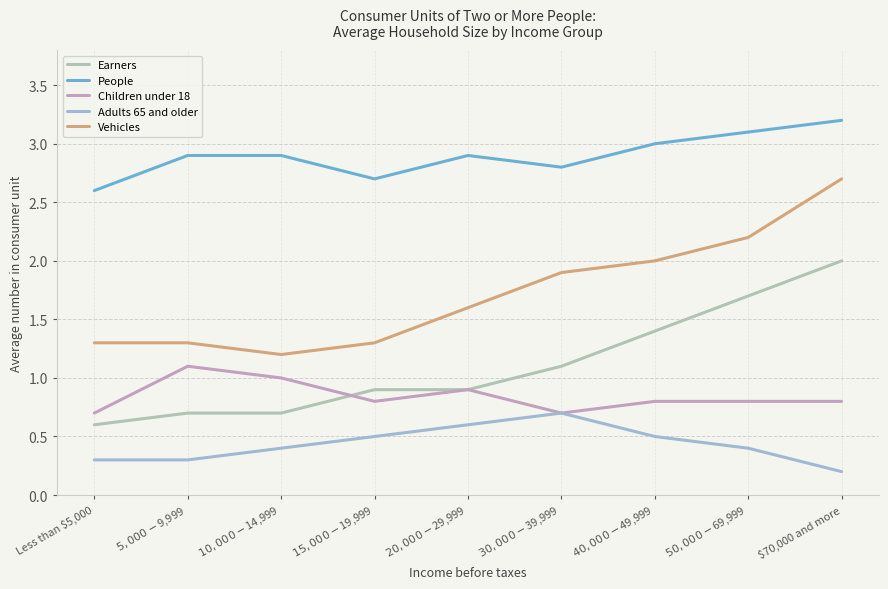

True or false: Vehicles and Earners cross at least once.

False